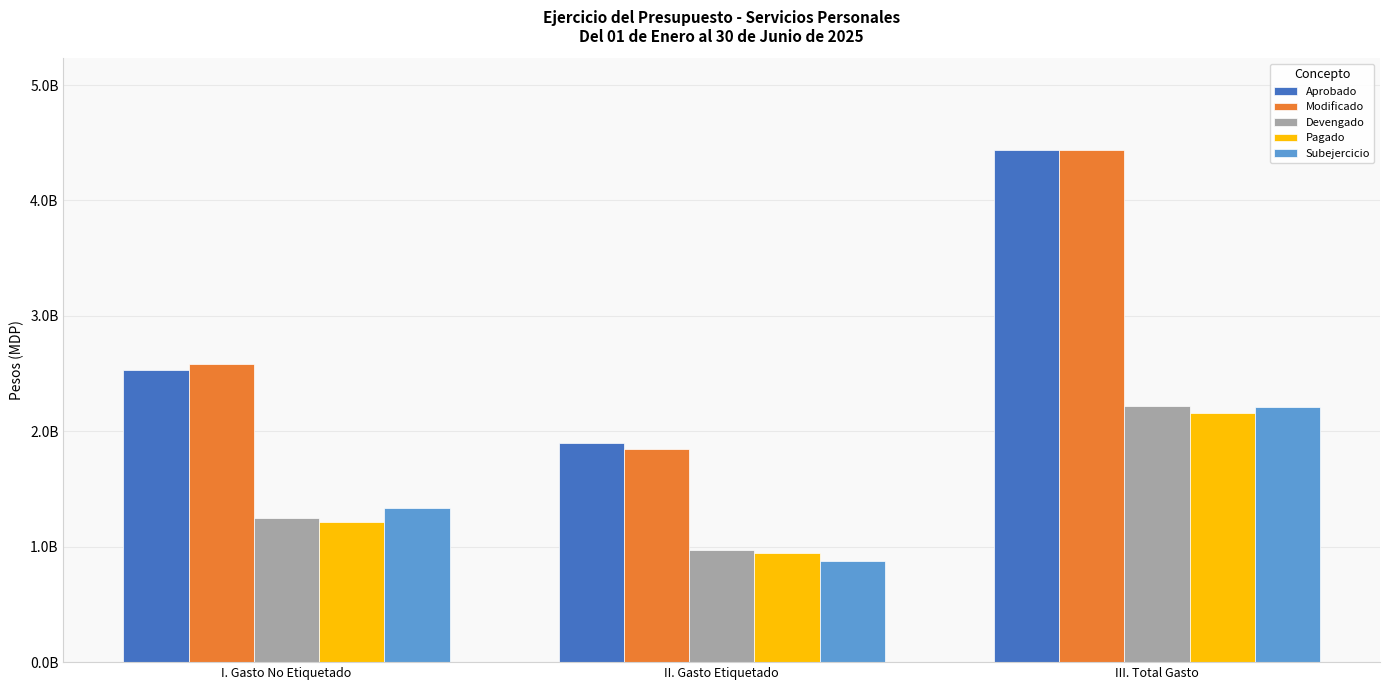

What are all the series names shown in the legend?

Aprobado, Modificado, Devengado, Pagado, Subejercicio